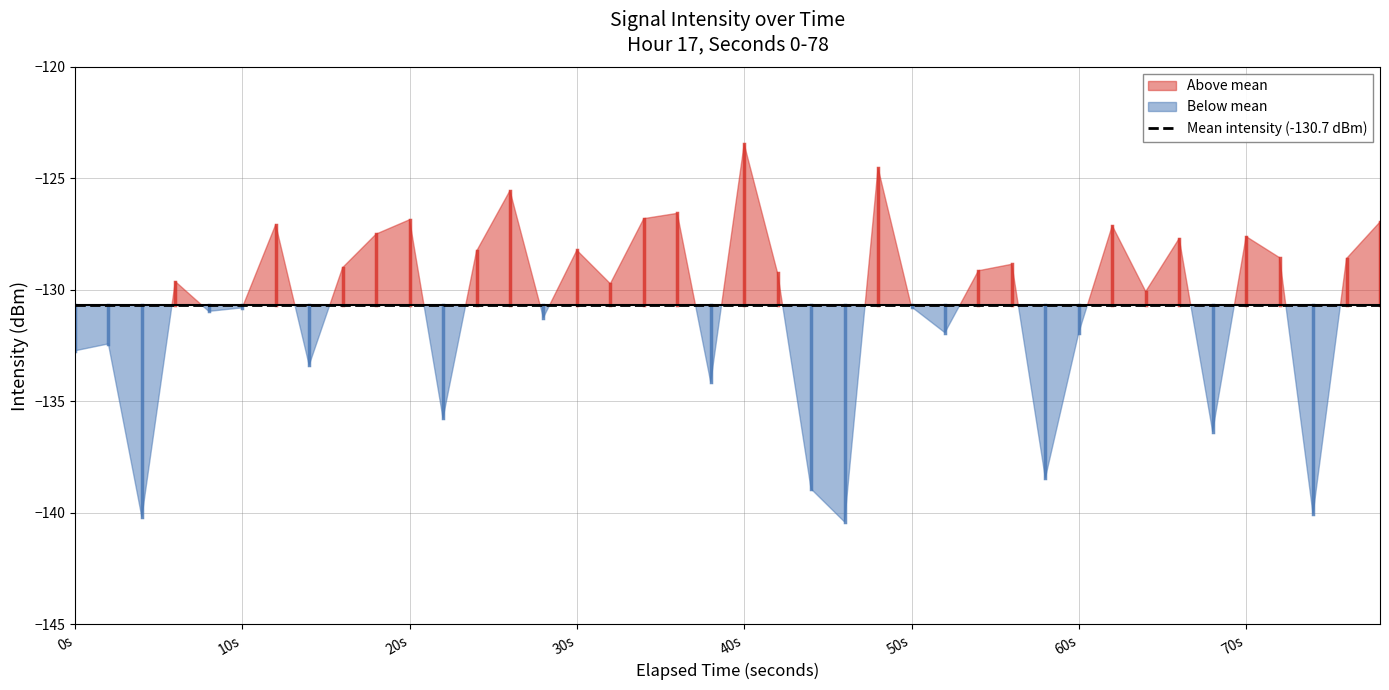

The chart shows a value of -130.8 at 5. True or false?

True